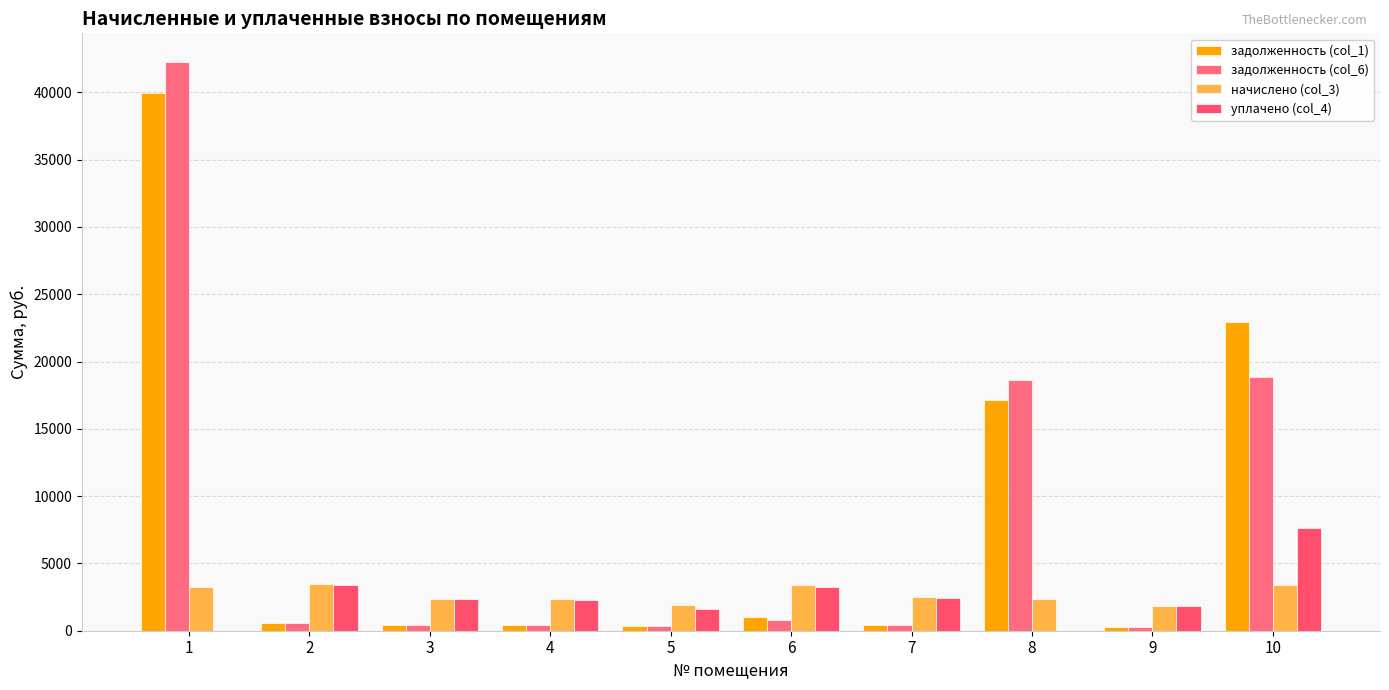

Is it true that начислено (col_3) equals 2384.0 at 3?

True